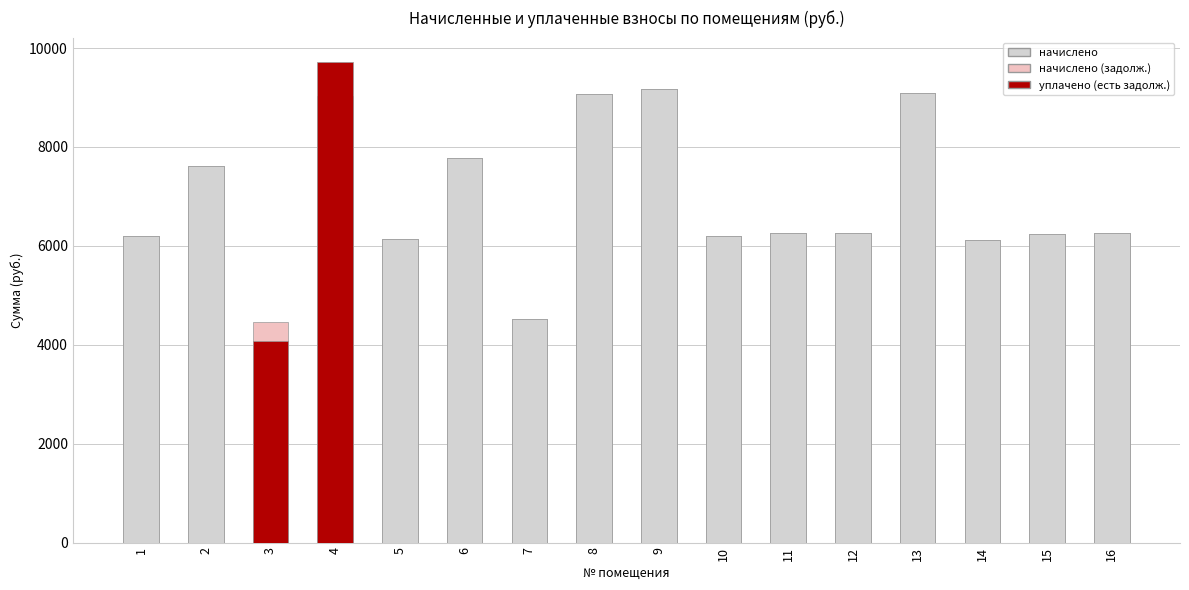

What is the value of the начислено bar at the 8th from the left?

9062.4